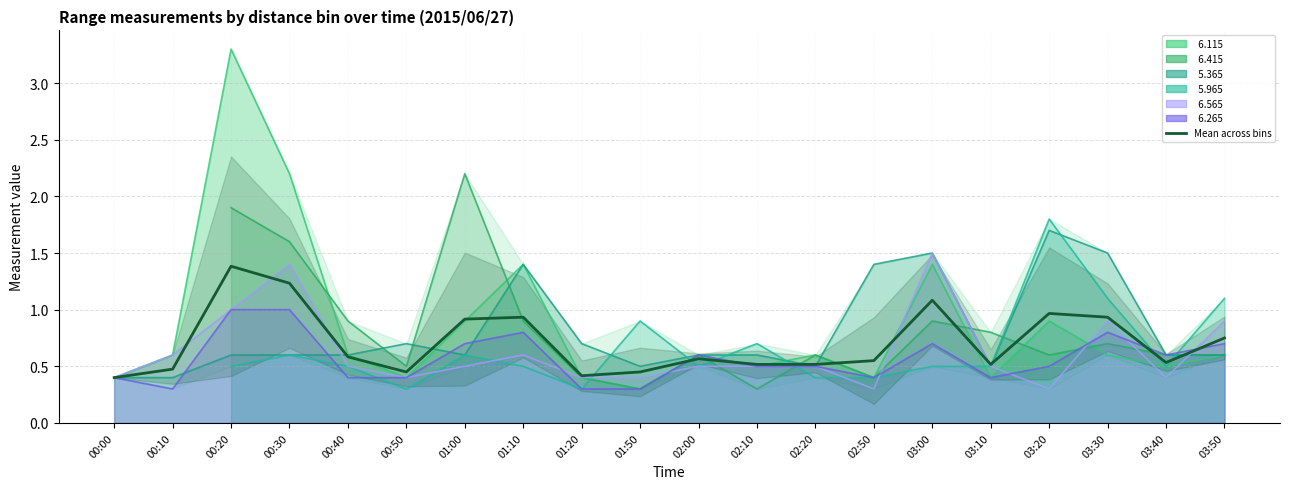

What is the difference between the maximum and minimum values?

1.0